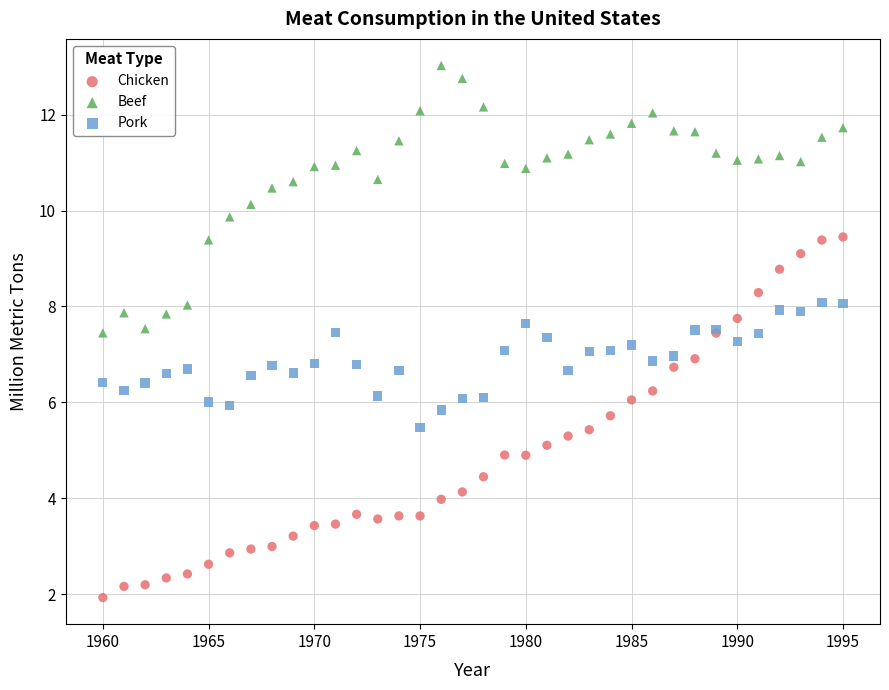

Which series contains the lowest Y value?

Chicken